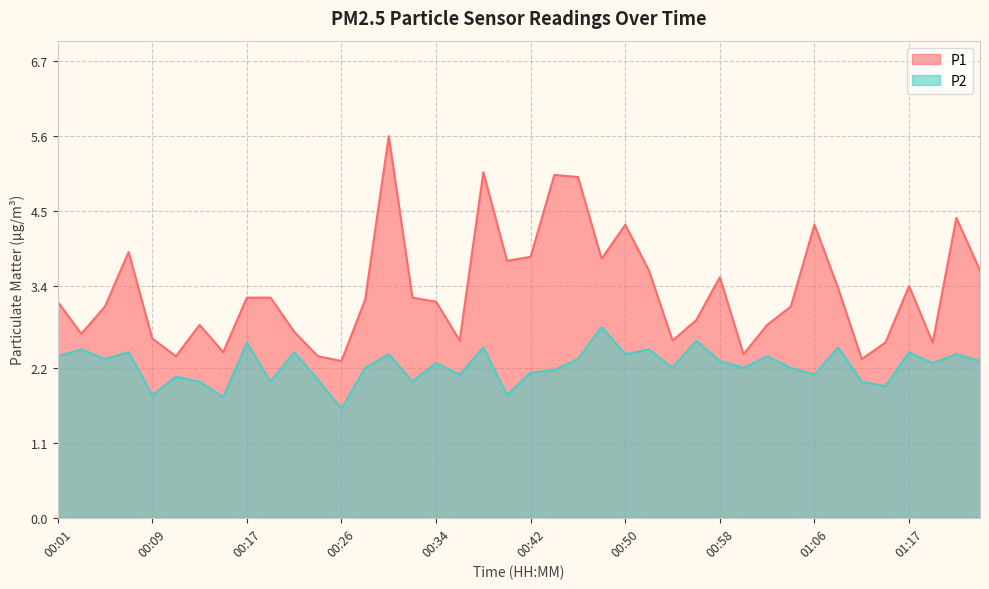

True or false: P1 has a value of 5.1 at 00:38.

True